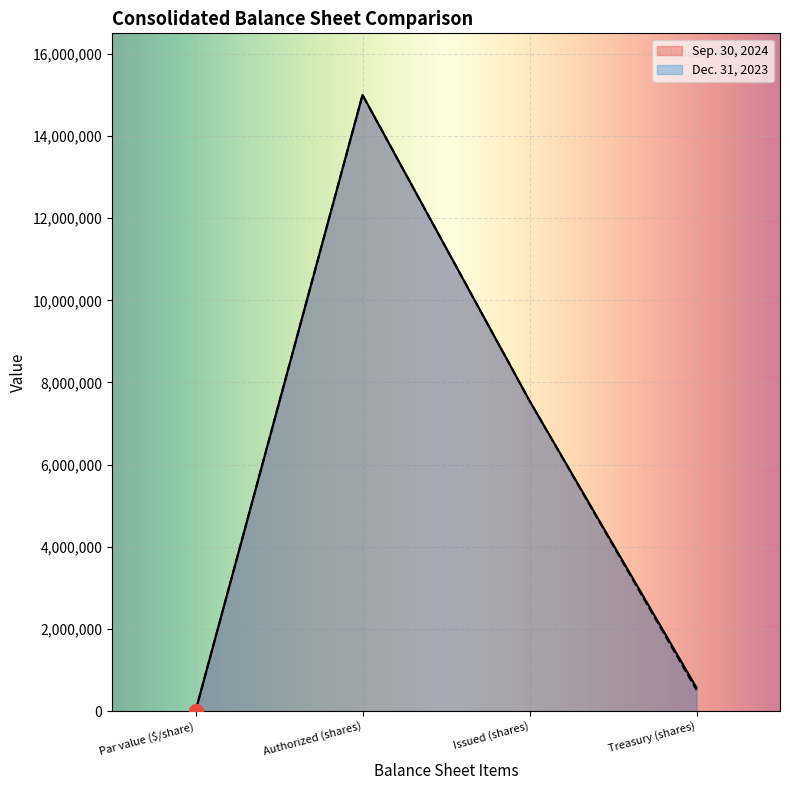

Where is the first local maximum for Dec. 31, 2023?

Authorized (shares)